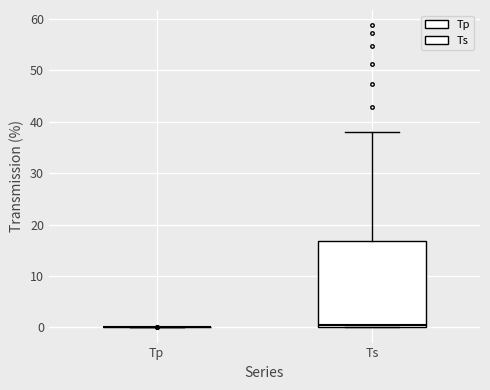

Comparing the boxes themselves (not the whiskers), which one is the tallest?

Ts